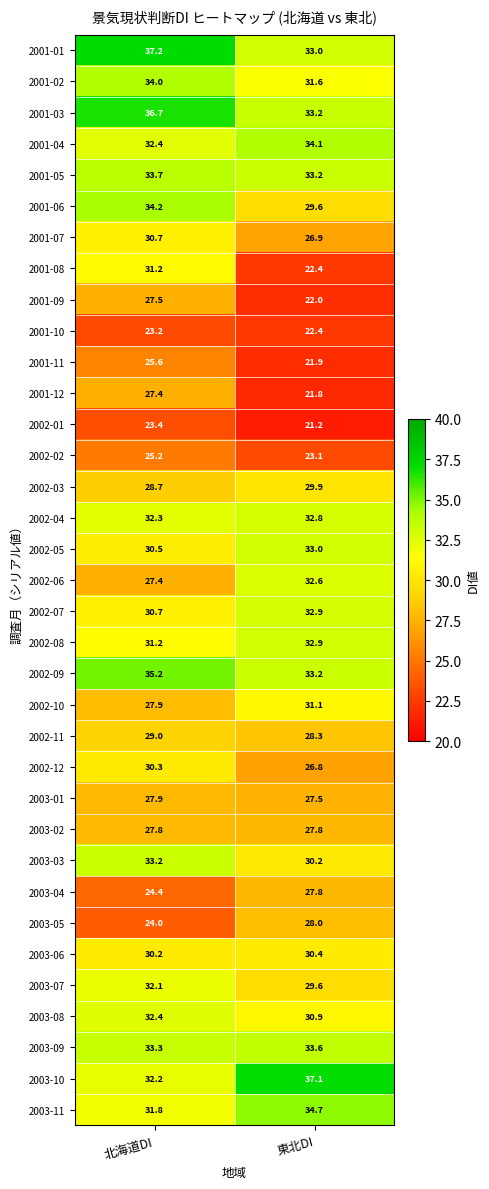

Which series has the widest spread of values?

2001-08